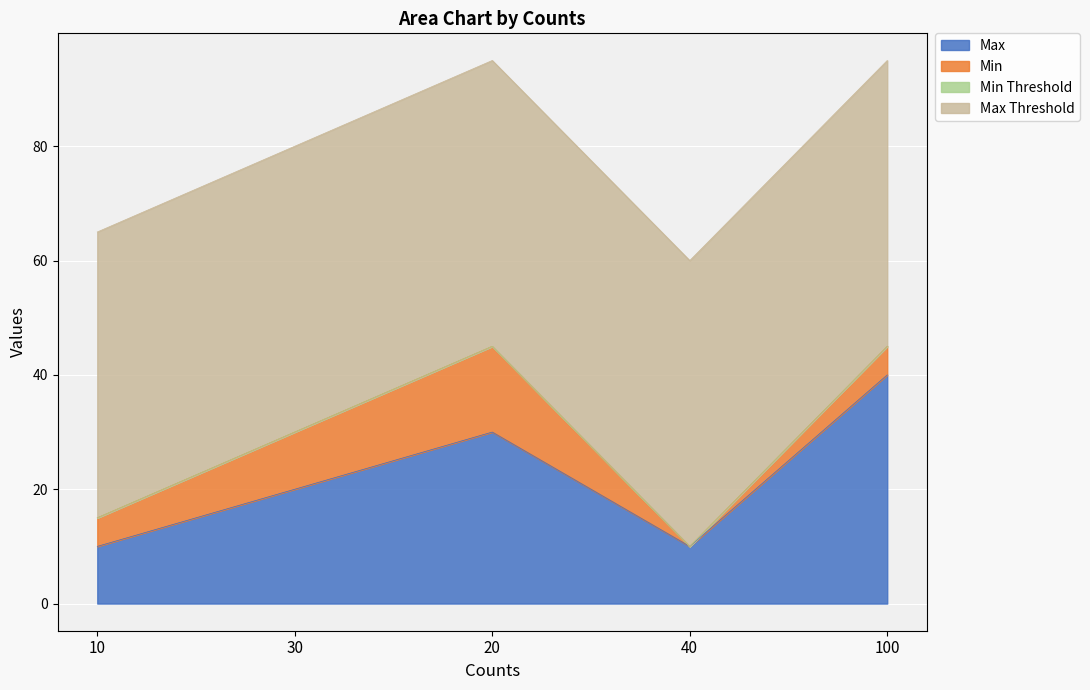

Between 30 and 20, which is larger?

20